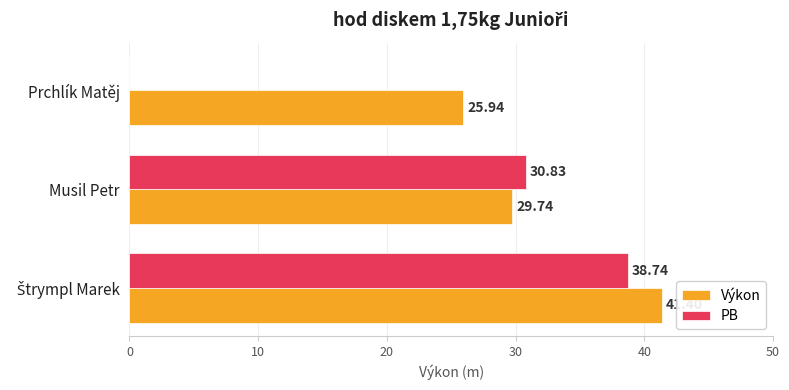

What is the sum of the PB values at Musil Petr and Prchlík Matěj?

30.8